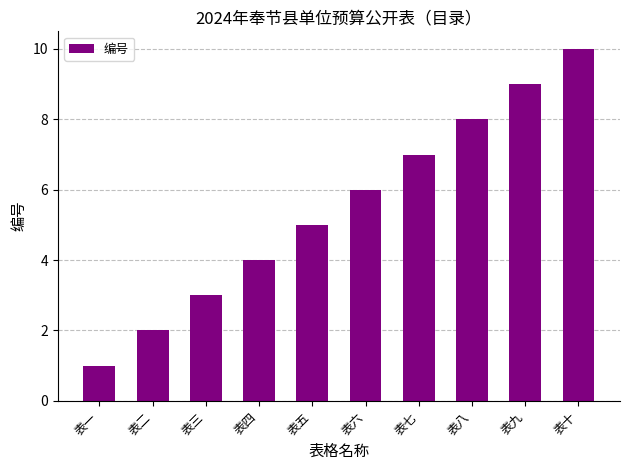

List the labels in order of value, smallest first.

表一, 表二, 表三, 表四, 表五, 表六, 表七, 表八, 表九, 表十